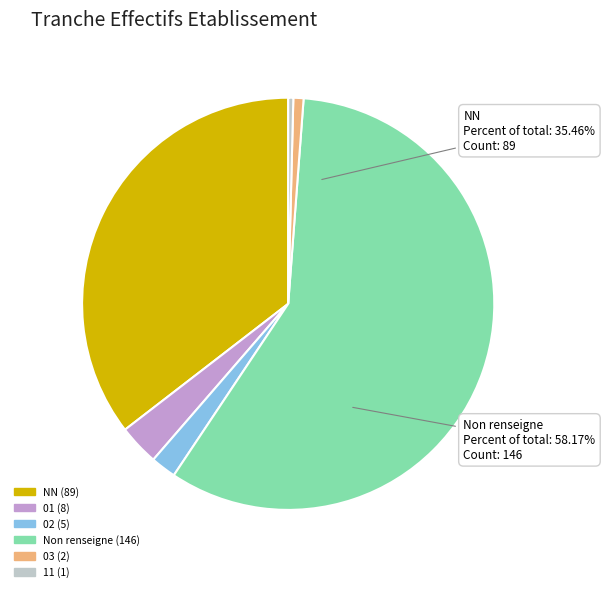

Which category has the smallest portion of the pie?

11